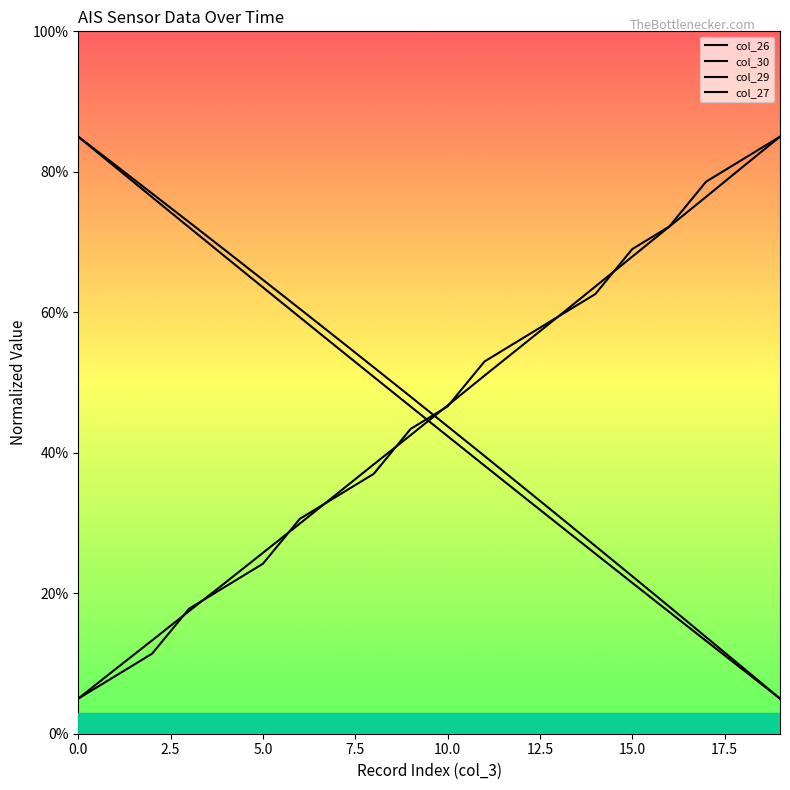

What is the sum of the col_27 values at 12.5 and 13?

95.6